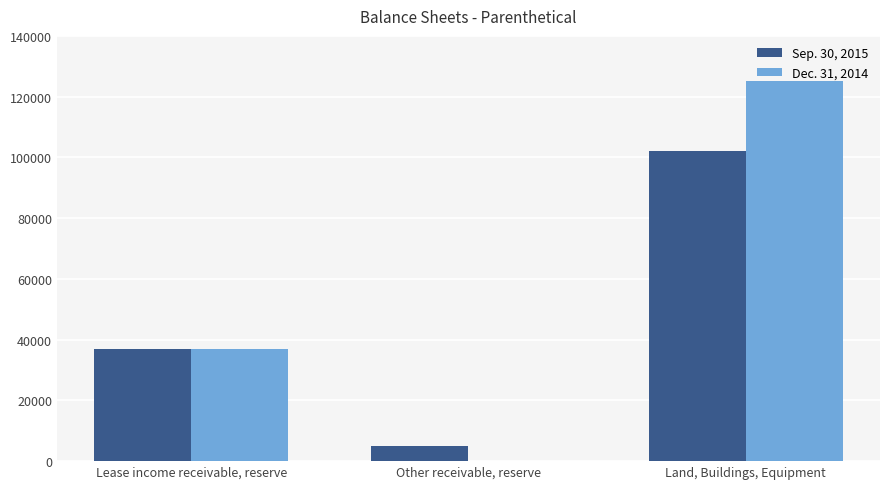

What is the sum of all Dec. 31, 2014 values?

162000